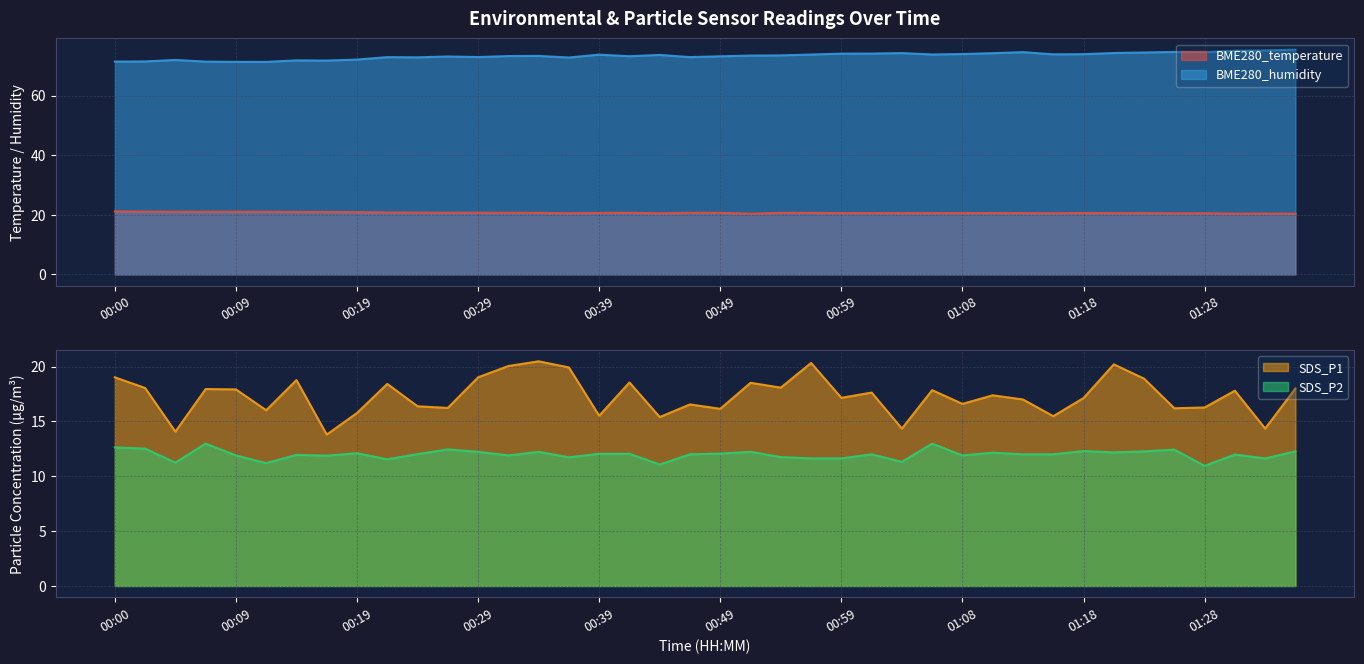

What is the sum of all SDS_P1 values?

693.3